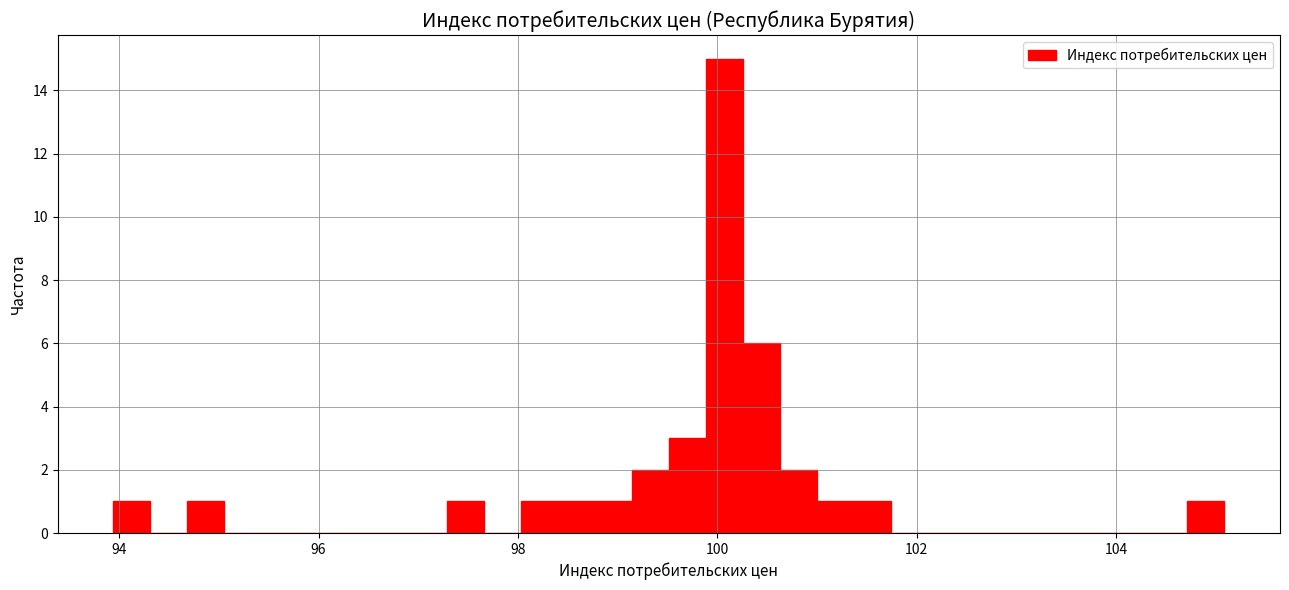

Around what value on the x-axis is the tallest bar? Give the approximate position of its centre, as read against the axis.

100.0